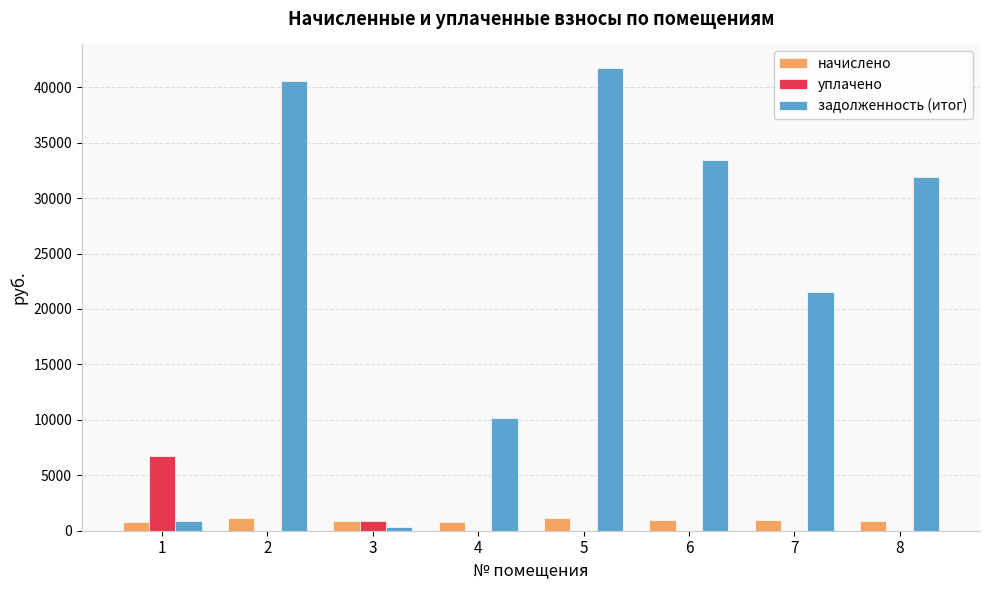

Count the number of data series in this chart.

3